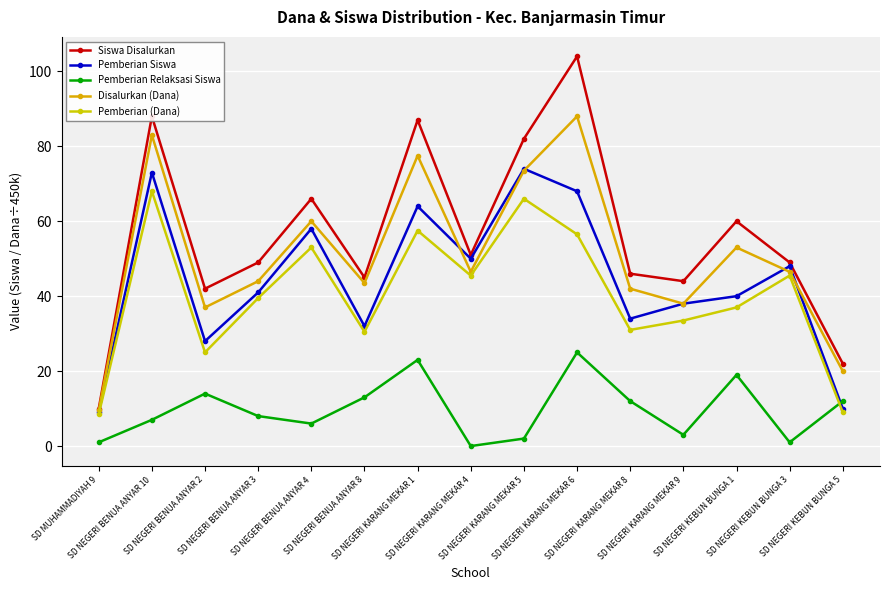

At how many categories does at least one series exceed 102?

1